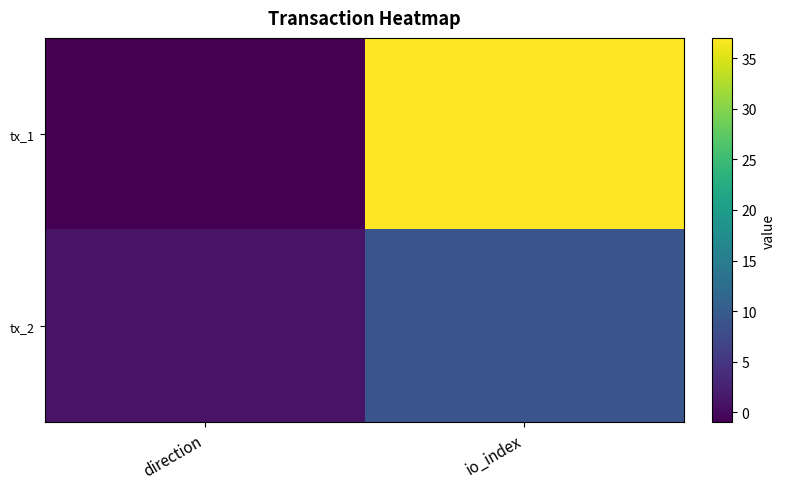

Between direction and io_index, which is larger?

io_index